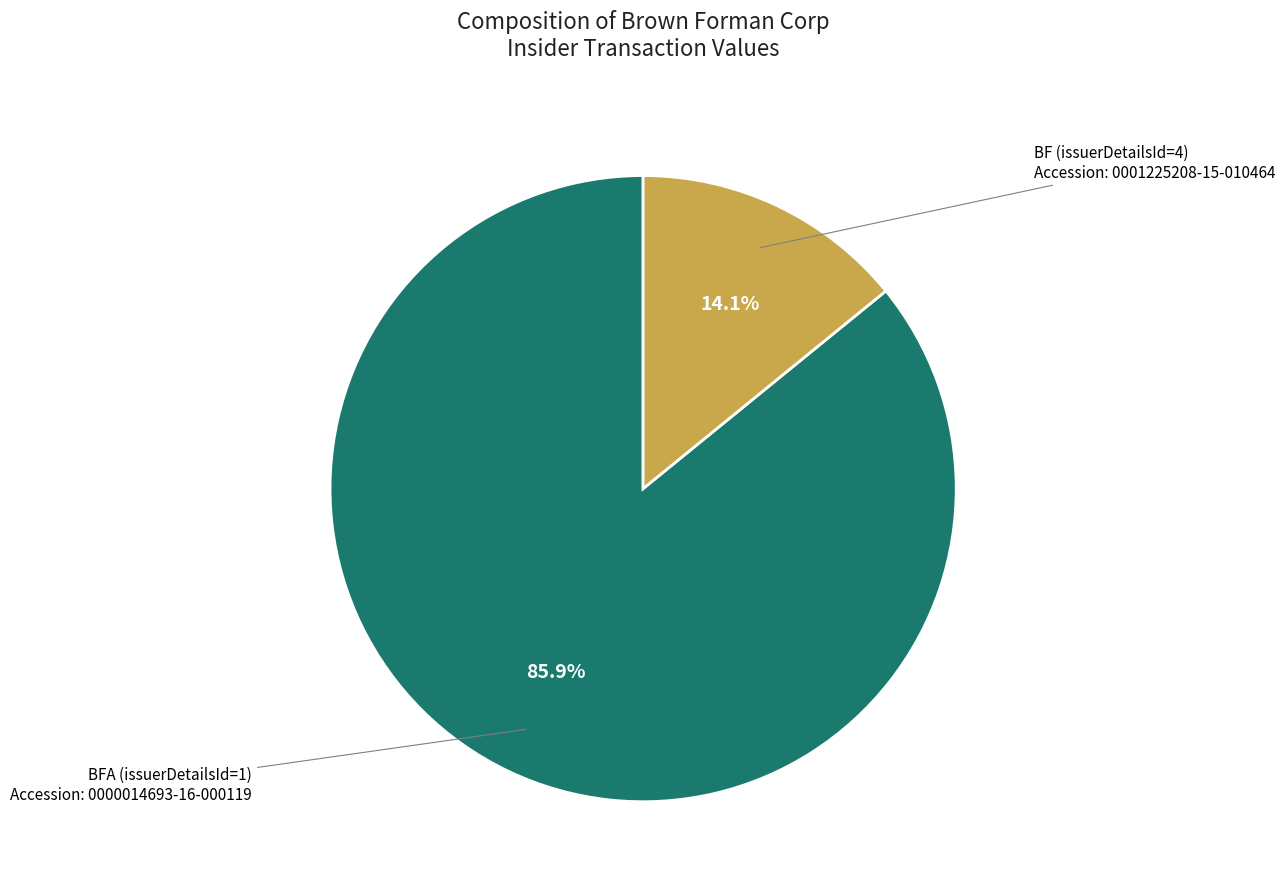

Is there a majority slice in this chart?

Yes